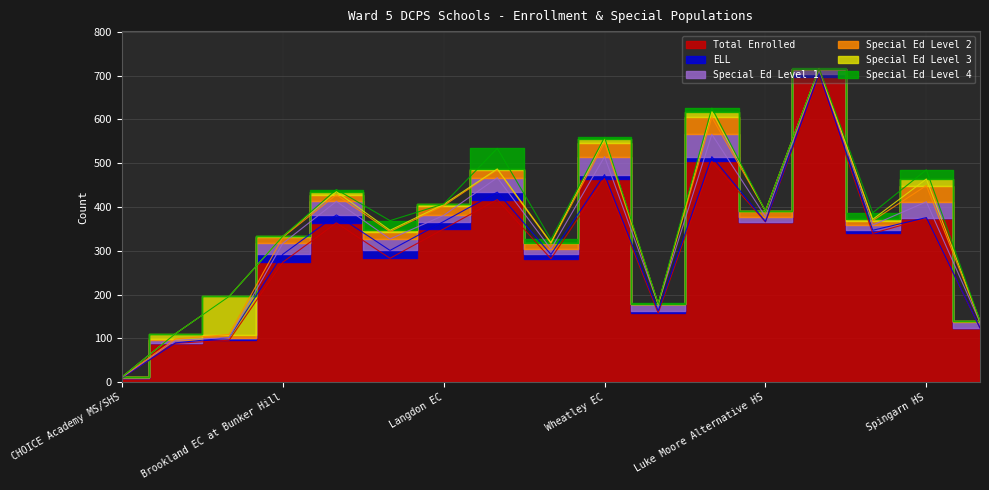

At which label does Special Ed Level 3 reach its minimum?

CHOICE Academy MS/SHS